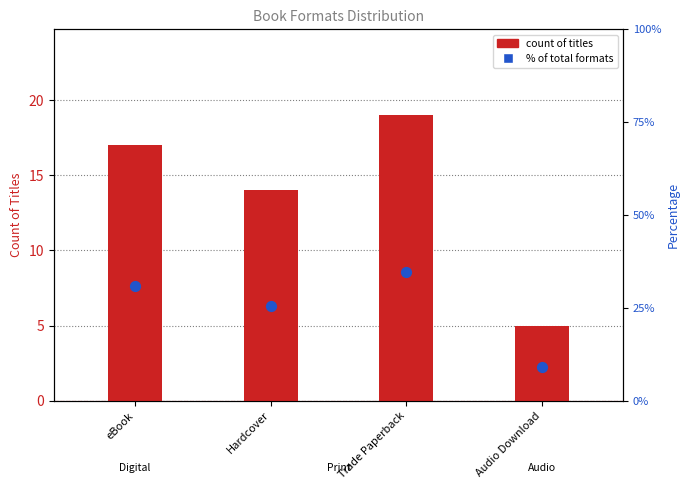

Which series reaches the minimum Y coordinate?

count of titles